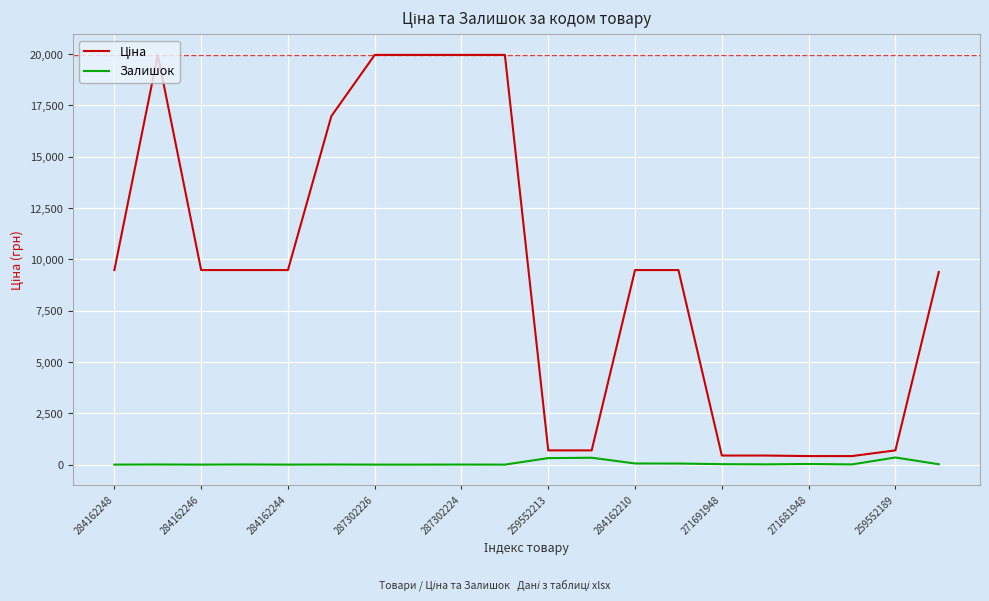

True or false: Ціна and Залишок cross at least once.

False